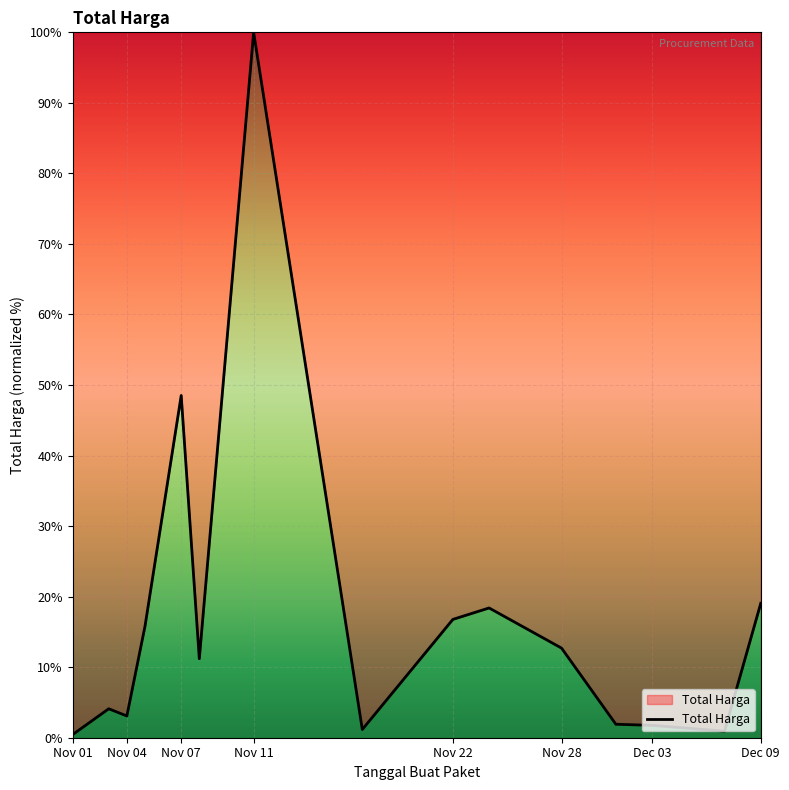

What is the greatest value displayed?

100.0